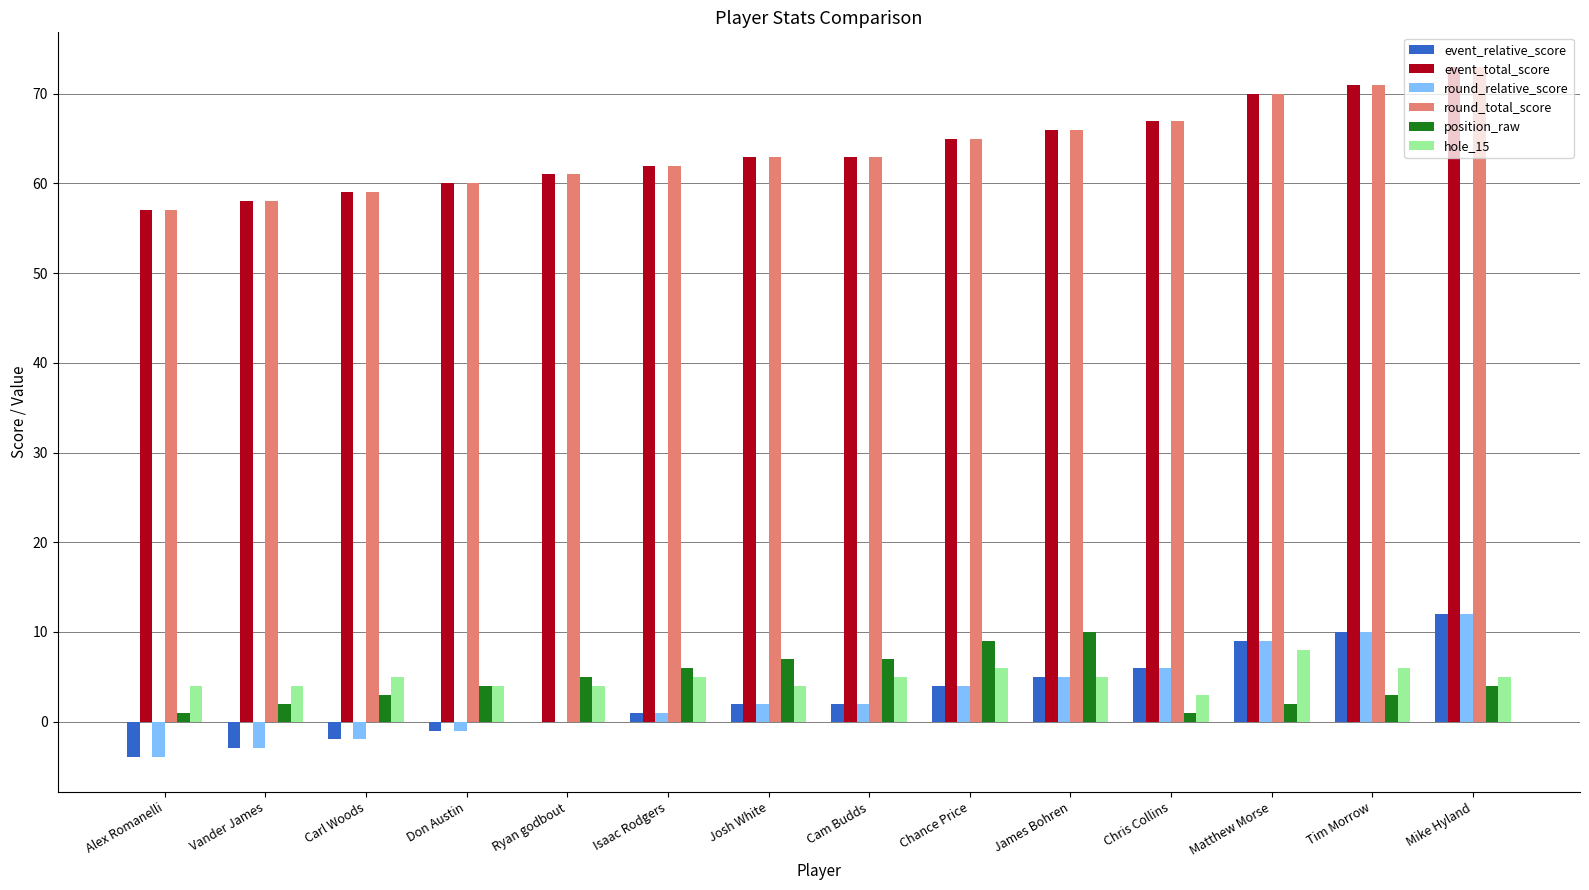

Reading right to left, list all the values displayed in this chart.

event_relative_score: Mike Hyland=12	Tim Morrow=10	Matthew Morse=9	Chris Collins=6	James Bohren=5	Chance Price=4	Cam Budds=2	Josh White=2	Isaac Rodgers=1	Ryan godbout=0	Don Austin=-1	Carl Woods=-2	Vander James=-3	Alex Romanelli=-4
event_total_score: Mike Hyland=73	Tim Morrow=71	Matthew Morse=70	Chris Collins=67	James Bohren=66	Chance Price=65	Cam Budds=63	Josh White=63	Isaac Rodgers=62	Ryan godbout=61	Don Austin=60	Carl Woods=59	Vander James=58	Alex Romanelli=57
round_relative_score: Mike Hyland=12	Tim Morrow=10	Matthew Morse=9	Chris Collins=6	James Bohren=5	Chance Price=4	Cam Budds=2	Josh White=2	Isaac Rodgers=1	Ryan godbout=0	Don Austin=-1	Carl Woods=-2	Vander James=-3	Alex Romanelli=-4
round_total_score: Mike Hyland=73	Tim Morrow=71	Matthew Morse=70	Chris Collins=67	James Bohren=66	Chance Price=65	Cam Budds=63	Josh White=63	Isaac Rodgers=62	Ryan godbout=61	Don Austin=60	Carl Woods=59	Vander James=58	Alex Romanelli=57
position_raw: Mike Hyland=4	Tim Morrow=3	Matthew Morse=2	Chris Collins=1	James Bohren=10	Chance Price=9	Cam Budds=7	Josh White=7	Isaac Rodgers=6	Ryan godbout=5	Don Austin=4	Carl Woods=3	Vander James=2	Alex Romanelli=1
hole_15: Mike Hyland=5	Tim Morrow=6	Matthew Morse=8	Chris Collins=3	James Bohren=5	Chance Price=6	Cam Budds=5	Josh White=4	Isaac Rodgers=5	Ryan godbout=4	Don Austin=4	Carl Woods=5	Vander James=4	Alex Romanelli=4